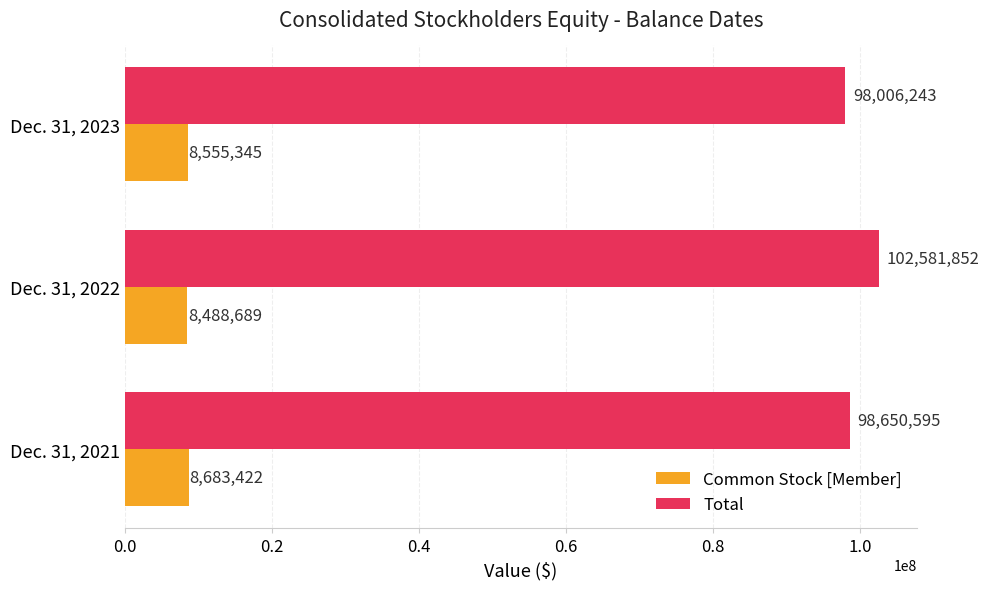

What is the difference between the maximum and minimum values in the Common Stock [Member] series?

194733